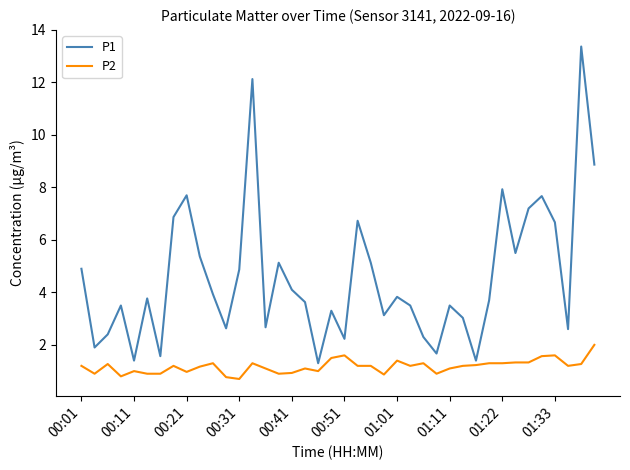

List the series in order of their peak value, highest first.

P1, P2